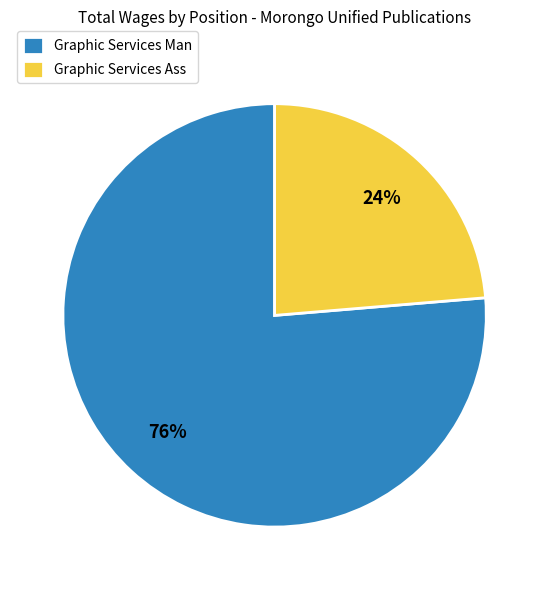

To the nearest percent, what is the combined percentage of Graphic Services Ass and Graphic Services Man?

100%